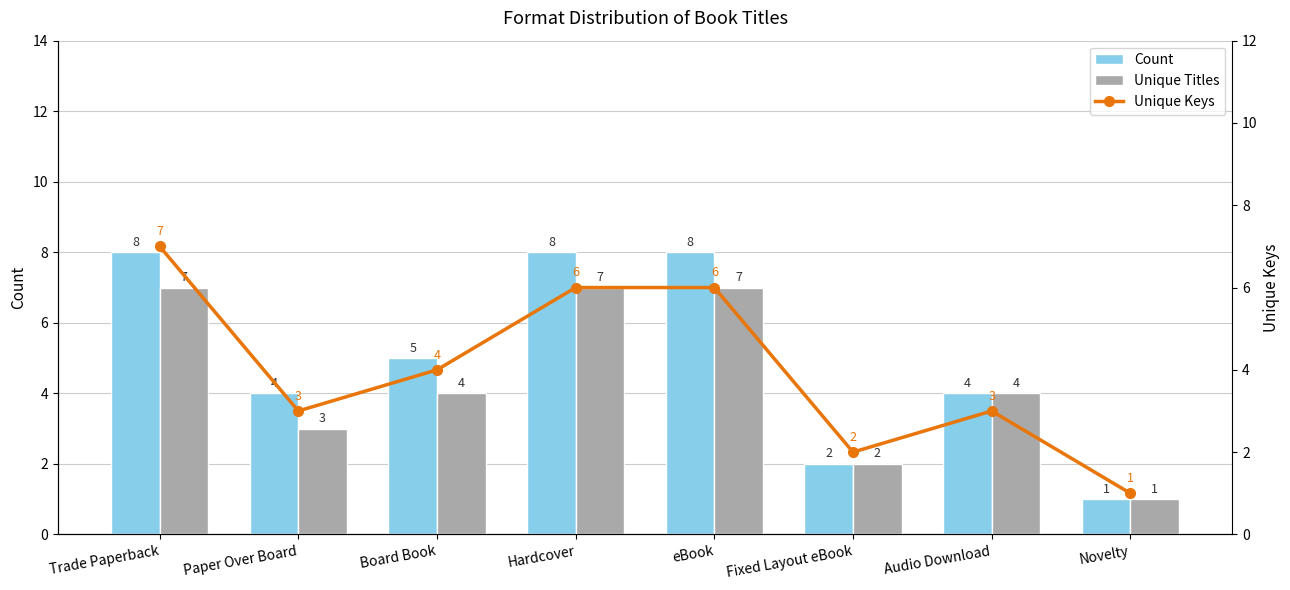

What is the sum of the Count values at eBook and Fixed Layout eBook?

10